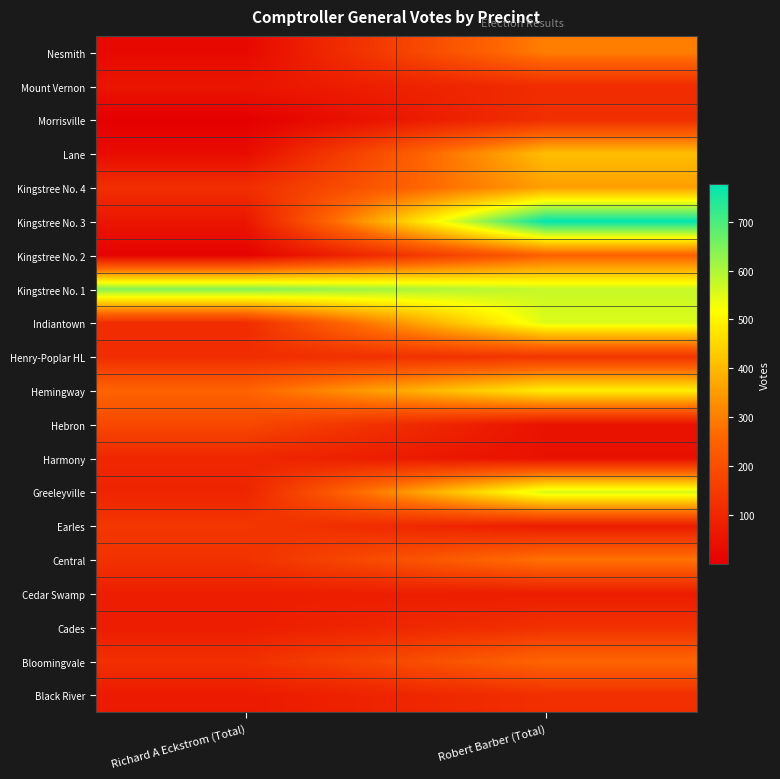

Which has a higher value, Richard A Eckstrom (Total) or Robert Barber (Total)?

Robert Barber (Total)